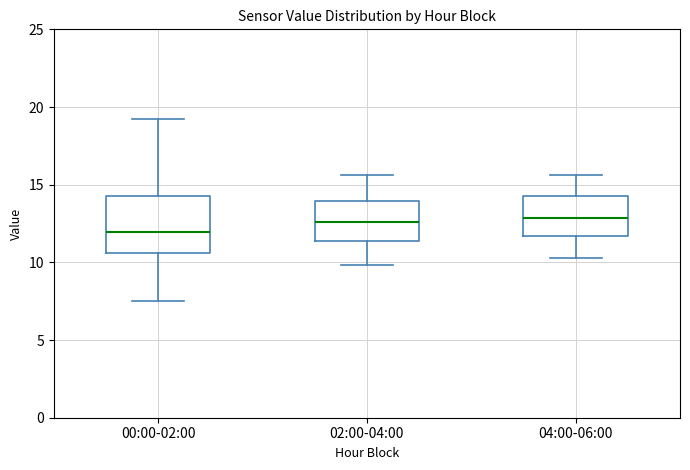

Reading left to right, transcribe this box plot: for each box, give where its median line is, the range the box spans, and where its two whiskers end, as read against the y-axis. The values are not printed on the chart, so give them approximately, as read against the axis.

00:00-02:00: median 12.0, box 10.5 to 14.5, whiskers 7.5 to 19.5
02:00-04:00: median 12.5, box 11.5 to 14.0, whiskers 10.0 to 15.5
04:00-06:00: median 13.0, box 11.5 to 14.5, whiskers 10.5 to 15.5